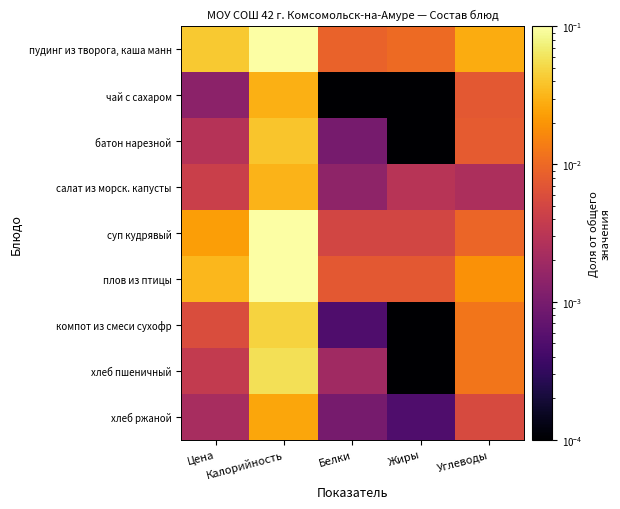

Rank the series by their maximum value, from lowest to highest.

хлеб ржаной, чай с сахаром, салат из морск. капусты, батон нарезной, компот из смеси сухофр, хлеб пшеничный, суп кудрявый, плов из птицы, пудинг из творога, каша манн